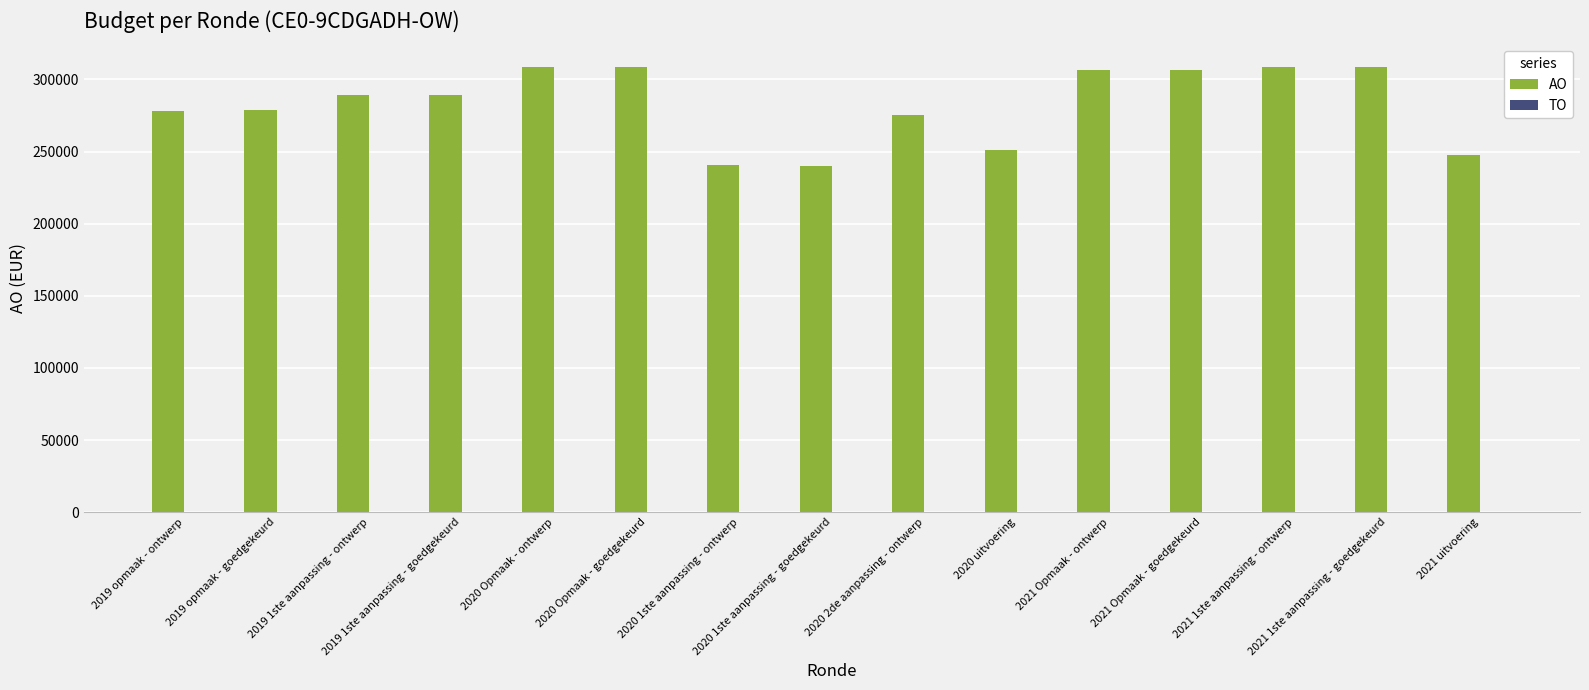

What is the greatest value displayed?

308944